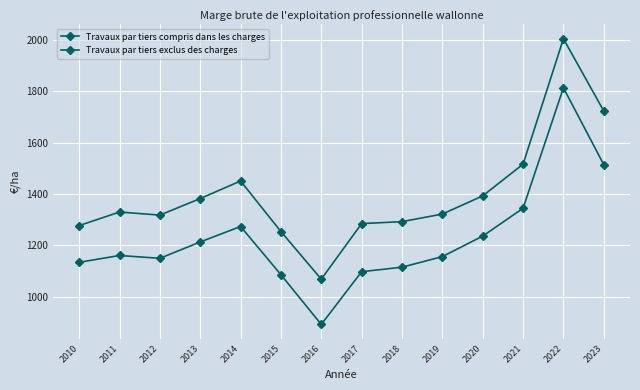

What is the highest value of the Travaux par tiers compris dans les charges series?

1813.7